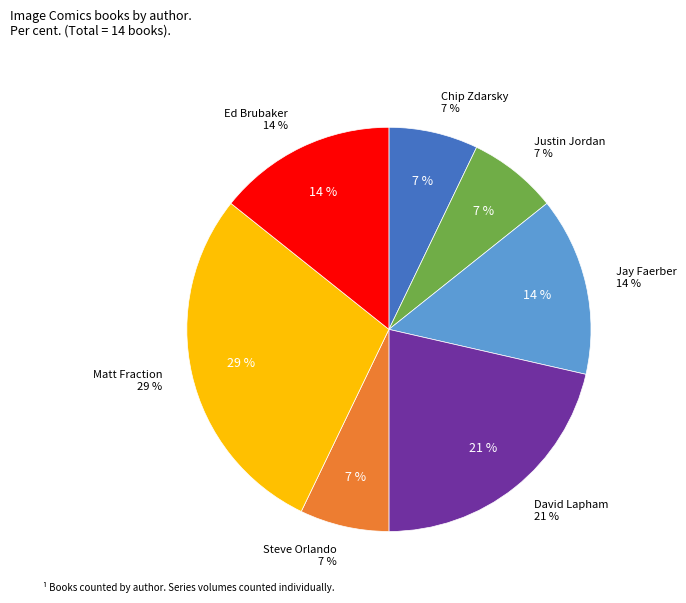

To the nearest percent, what is the combined percentage of Ed Brubaker and David Lapham?

36%